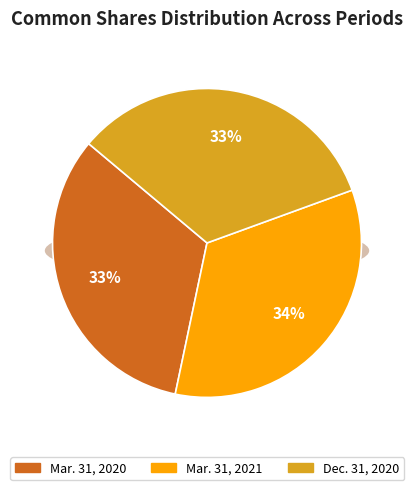

To the nearest percent, what portion does Dec. 31, 2020 represent?

33%